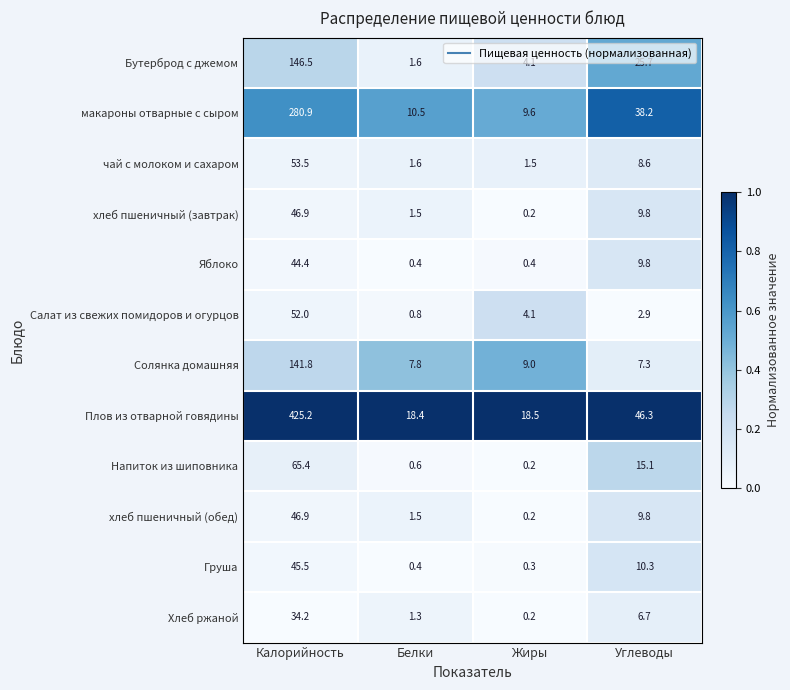

What is the total value across all series at Углеводы?

190.5